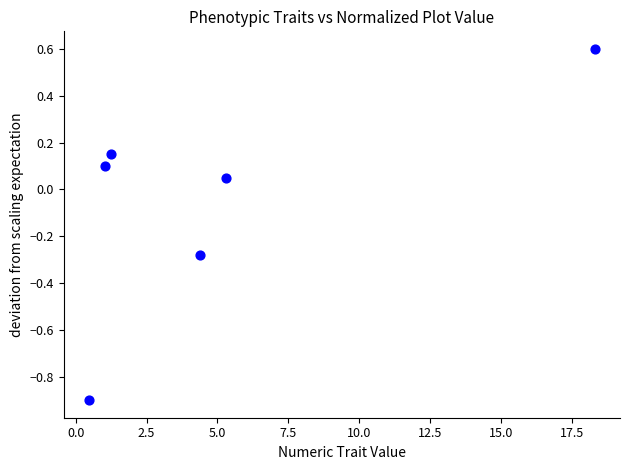

What is the range of X values (max minus min)?

17.8